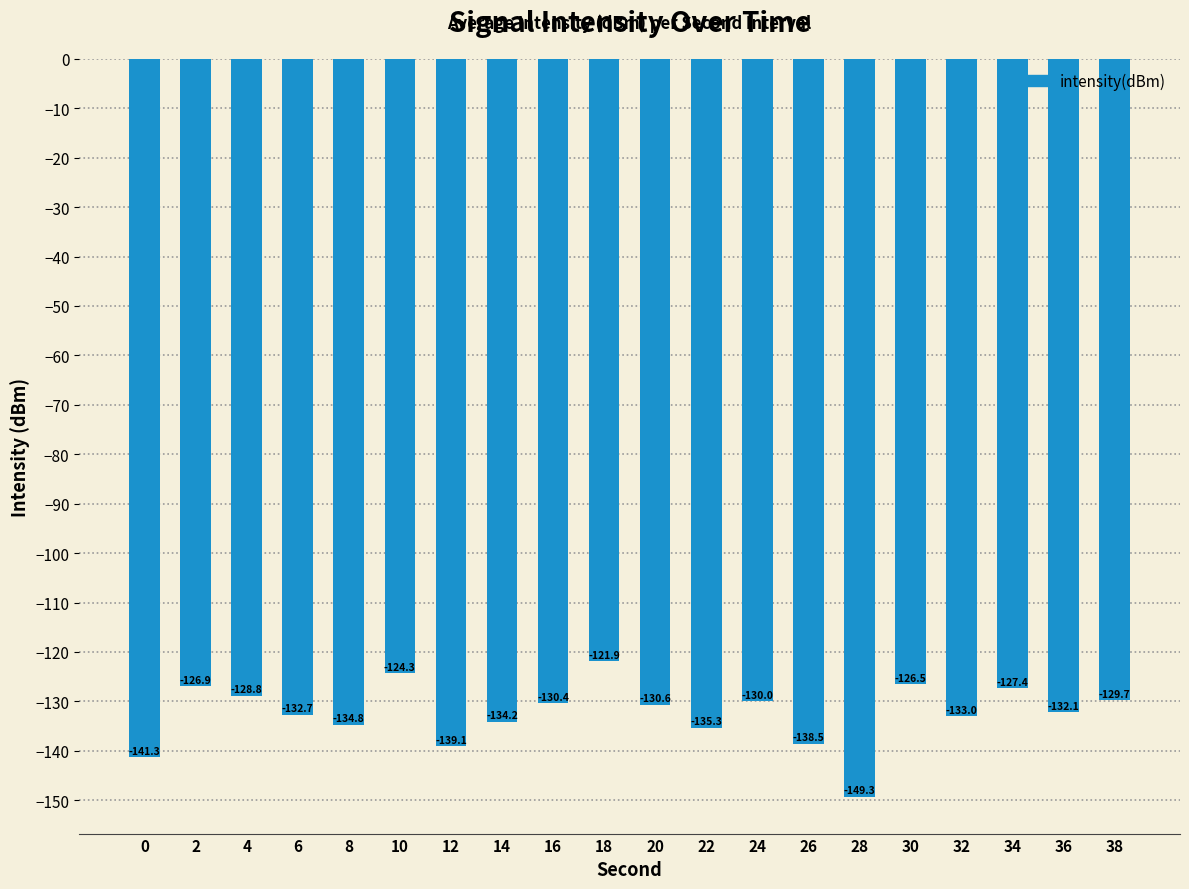

How many bars are there in total?

20